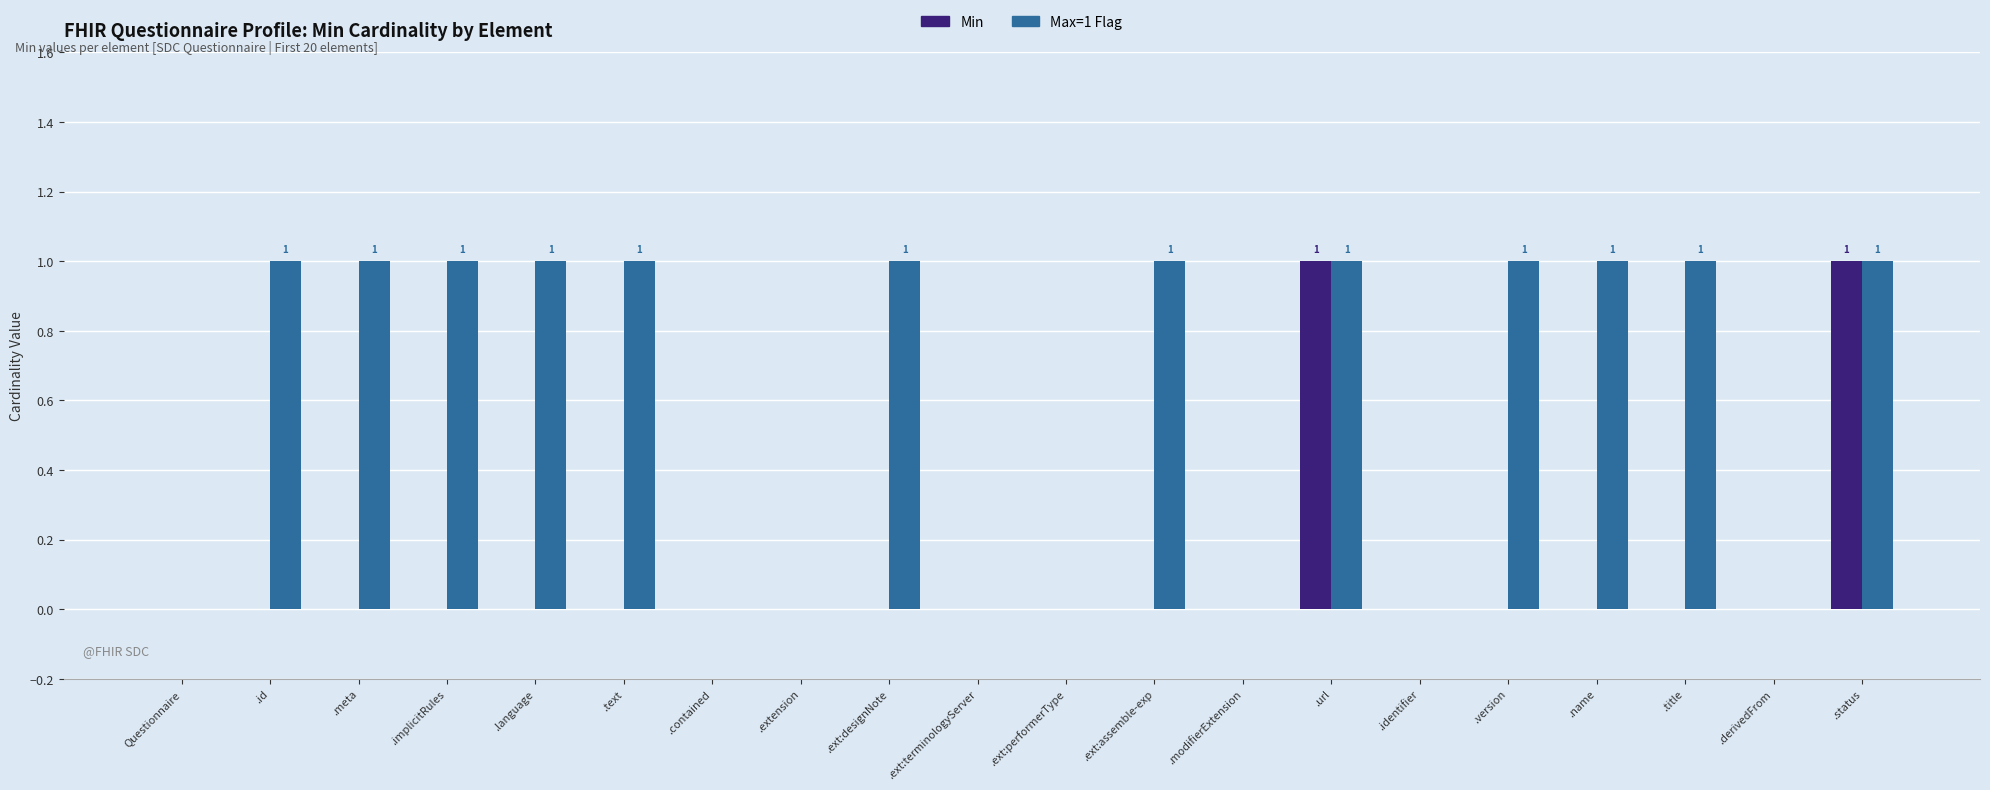

Is the value of Max=1 Flag at .implicitRules greater than the value of Min at .title?

Yes